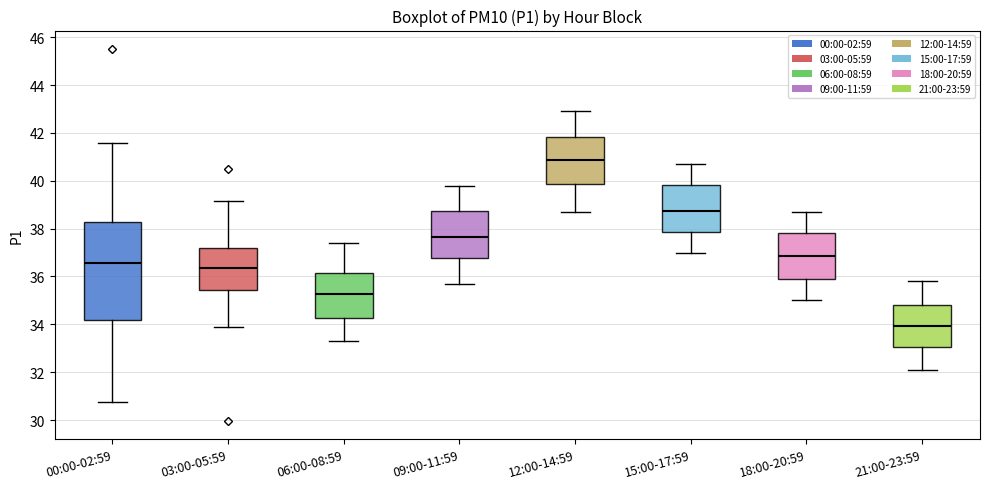

Reading left to right, transcribe this box plot: for each box, give where its median line is, the range the box spans, and where its two whiskers end, as read against the y-axis. The values are not printed on the chart, so give them approximately, as read against the axis.

00:00-02:59: median 36.6, box 34.2 to 38.2, whiskers 30.8 to 41.6
03:00-05:59: median 36.4, box 35.4 to 37.2, whiskers 34.0 to 39.2
06:00-08:59: median 35.2, box 34.2 to 36.2, whiskers 33.4 to 37.4
09:00-11:59: median 37.6, box 36.8 to 38.8, whiskers 35.8 to 39.8
12:00-14:59: median 40.8, box 39.8 to 41.8, whiskers 38.8 to 43.0
15:00-17:59: median 38.8, box 37.8 to 39.8, whiskers 37.0 to 40.8
18:00-20:59: median 36.8, box 35.8 to 37.8, whiskers 35.0 to 38.8
21:00-23:59: median 34.0, box 33.0 to 34.8, whiskers 32.2 to 35.8